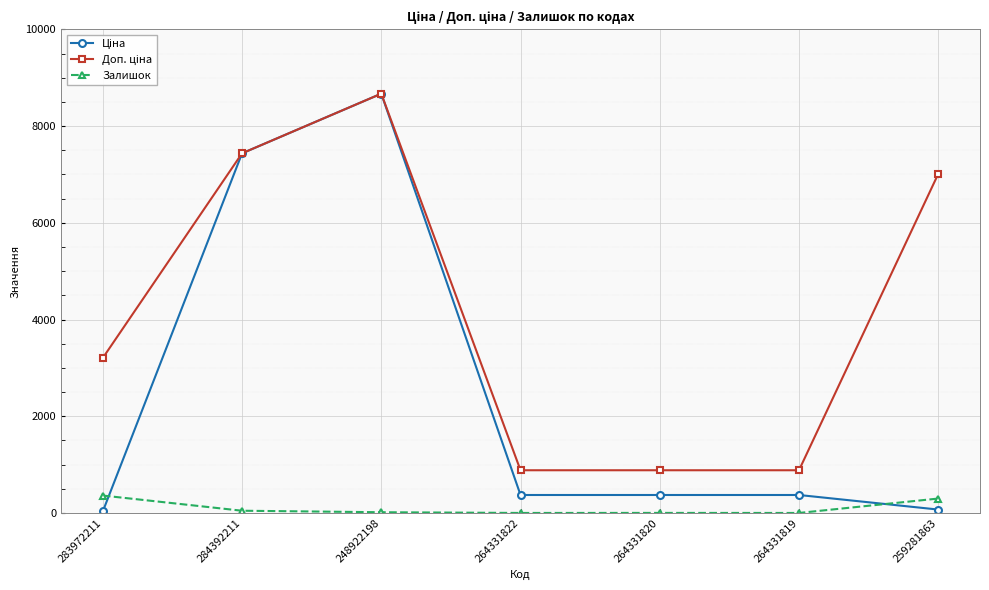

Count the number of data series in this chart.

3